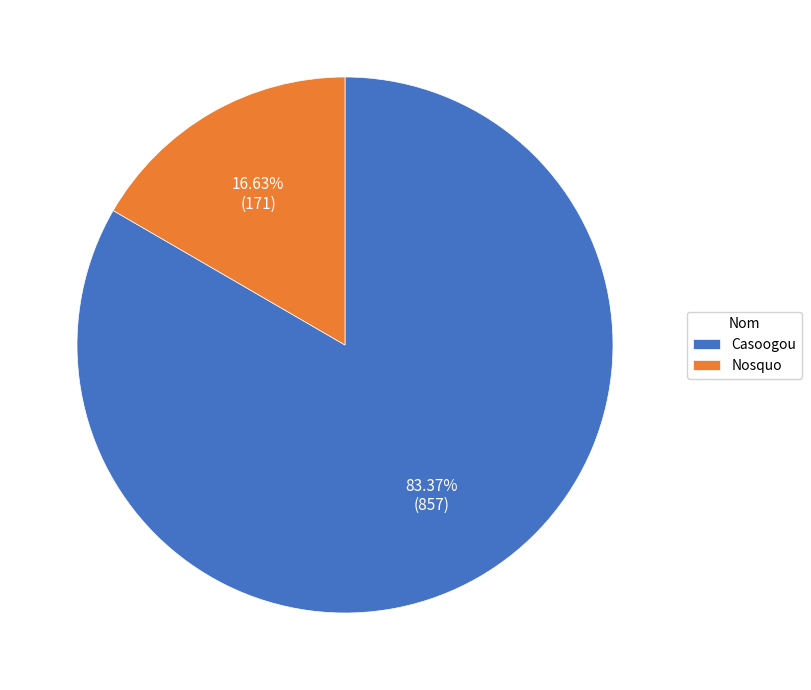

Count the number of slices in the pie.

2